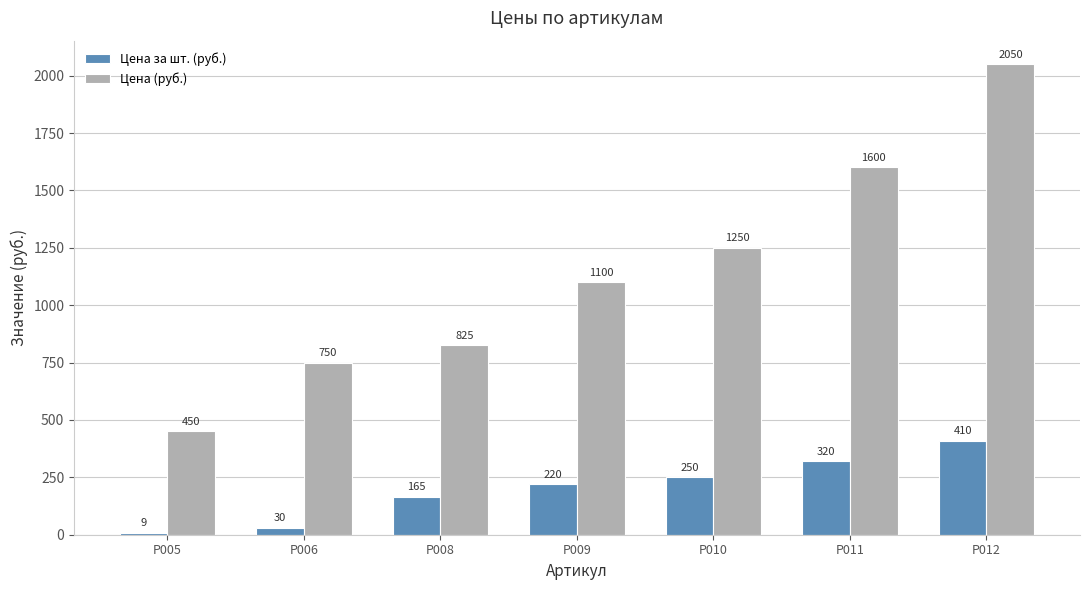

Reading left to right, list all the values displayed in this chart.

Цена за шт. (руб.): 9	30	165	220	250	320	410
Цена (руб.): 450	750	825	1100	1250	1600	2050